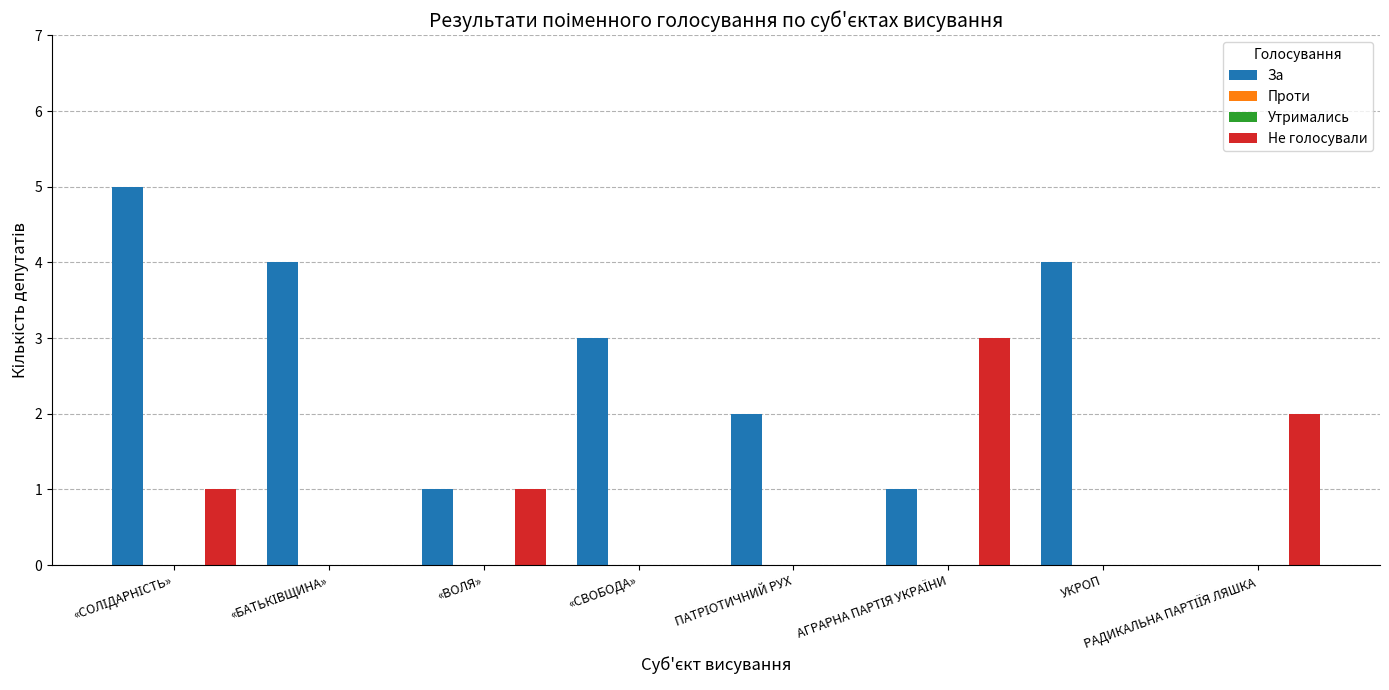

Reading right to left, list all the values displayed in this chart.

За: 0	4	1	2	3	1	4	5
Проти: 0	0	0	0	0	0	0	0
Утримались: 0	0	0	0	0	0	0	0
Не голосували: 2	0	3	0	0	1	0	1